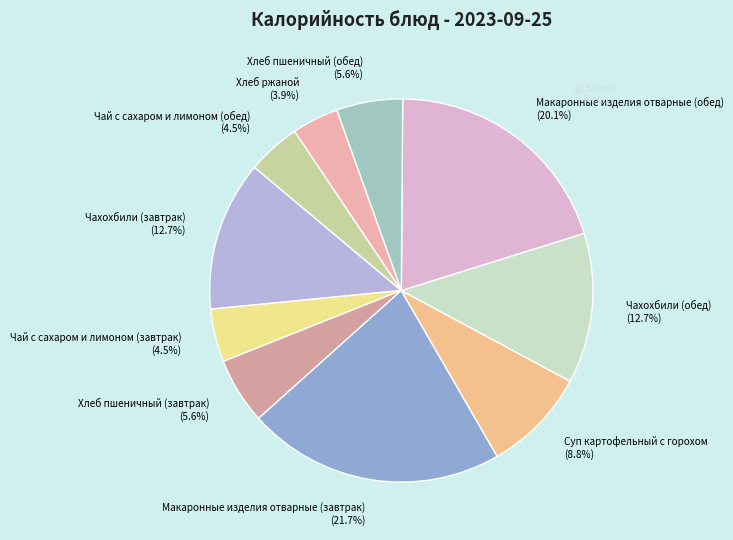

Is it true that Суп картофельный с горохом is 9% of the pie?

True